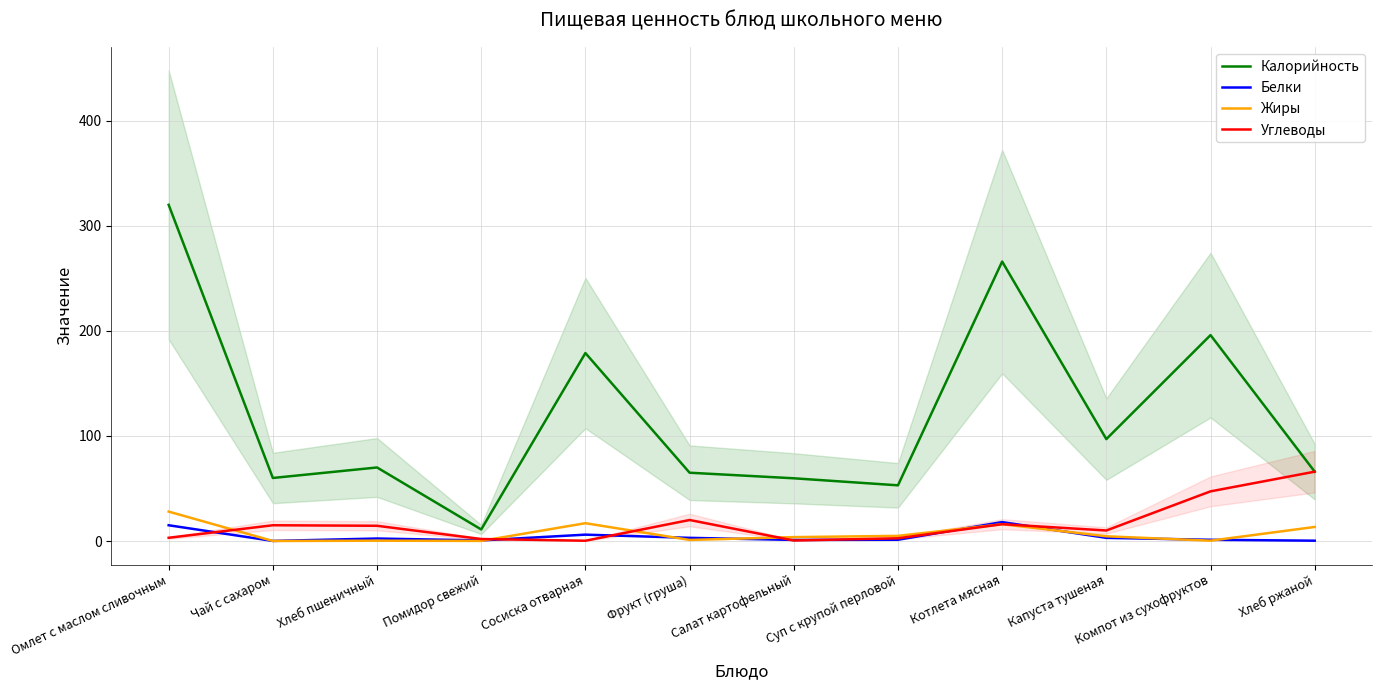

Rank the categories by Калорийность value from lowest to highest.

Помидор свежий, Суп с крупой перловой, Салат картофельный, Чай с сахаром, Фрукт (груша), Хлеб ржаной, Хлеб пшеничный, Капуста тушеная, Сосиска отварная, Компот из сухофруктов, Котлета мясная, Омлет с маслом сливочным